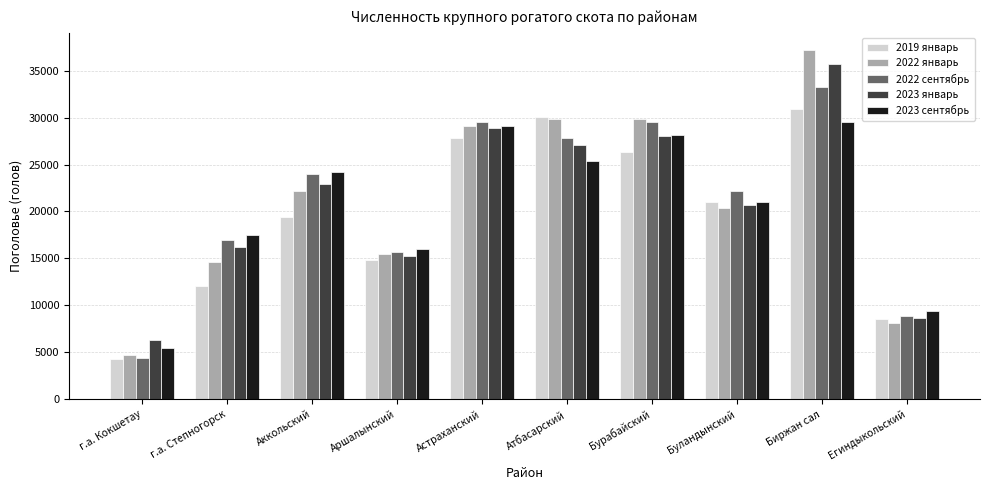

The value of 2019 январь at Астраханский is 49619. True or false?

False